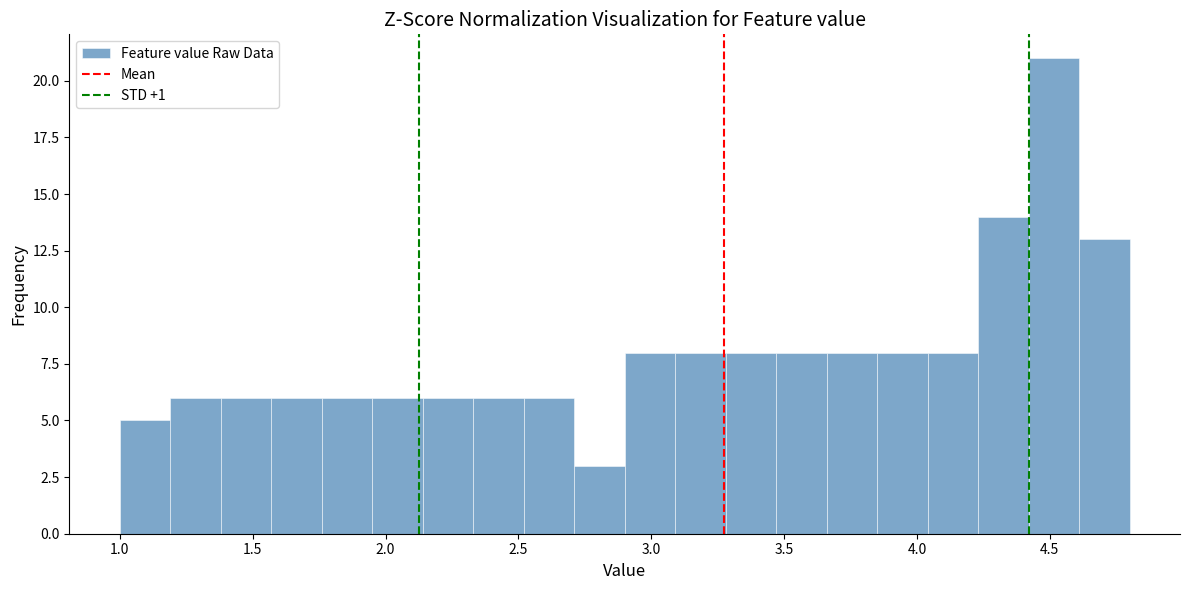

Around what value on the x-axis is the tallest bar? Give the approximate position of its centre, as read against the axis.

4.50